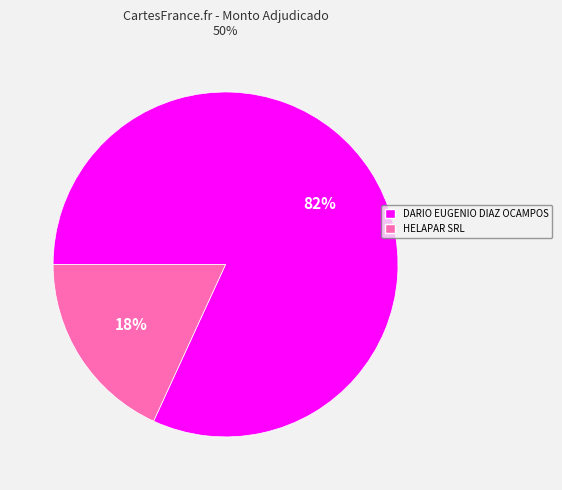

Between DARIO EUGENIO DIAZ OCAMPOS and HELAPAR SRL, which is larger?

DARIO EUGENIO DIAZ OCAMPOS